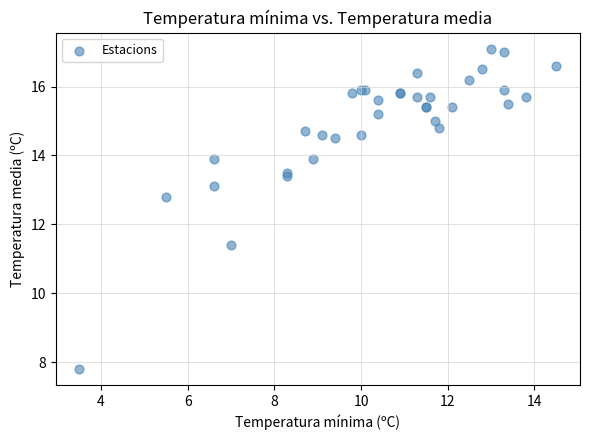

What Y value in the scatter plot is closest to 12?

11.4